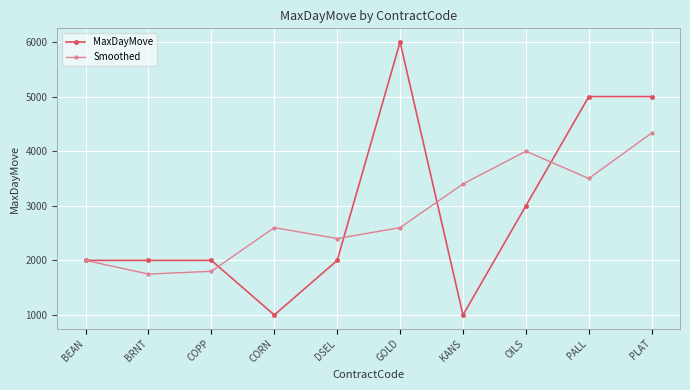

Reading left to right, what are all the values shown in this chart?

MaxDayMove: 2000.0	2000.0	2000.0	1000.0	2000.0	6000.0	1000.0	3000.0	5000.0	5000.0
Smoothed: 2000.0	1750.0	1800.0	2600.0	2400.0	2600.0	3400.0	4000.0	3500.0	4333.3